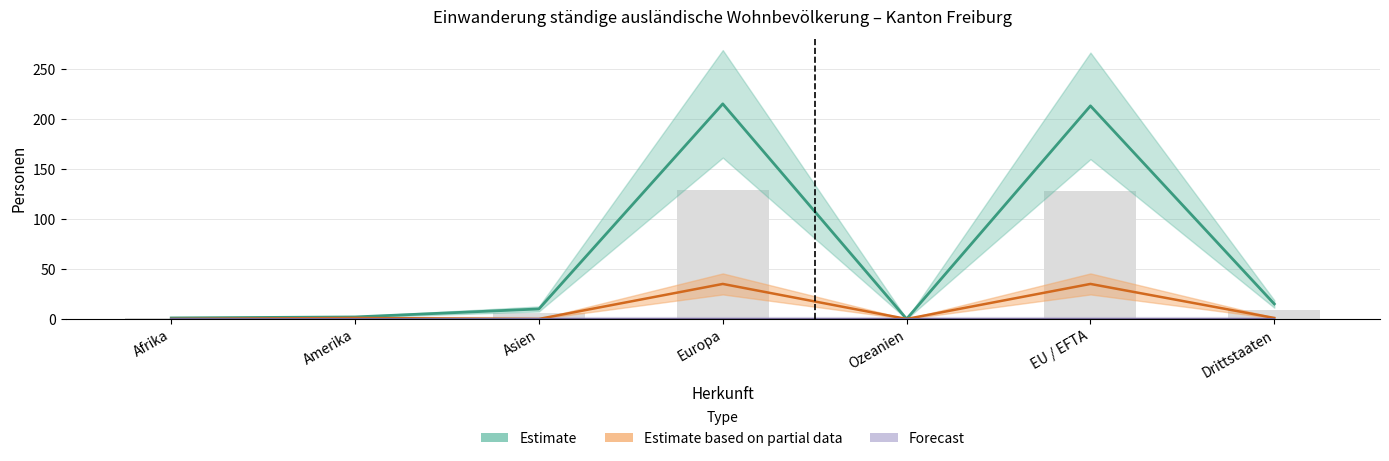

What is the label of the 2nd bar from the left?

Amerika